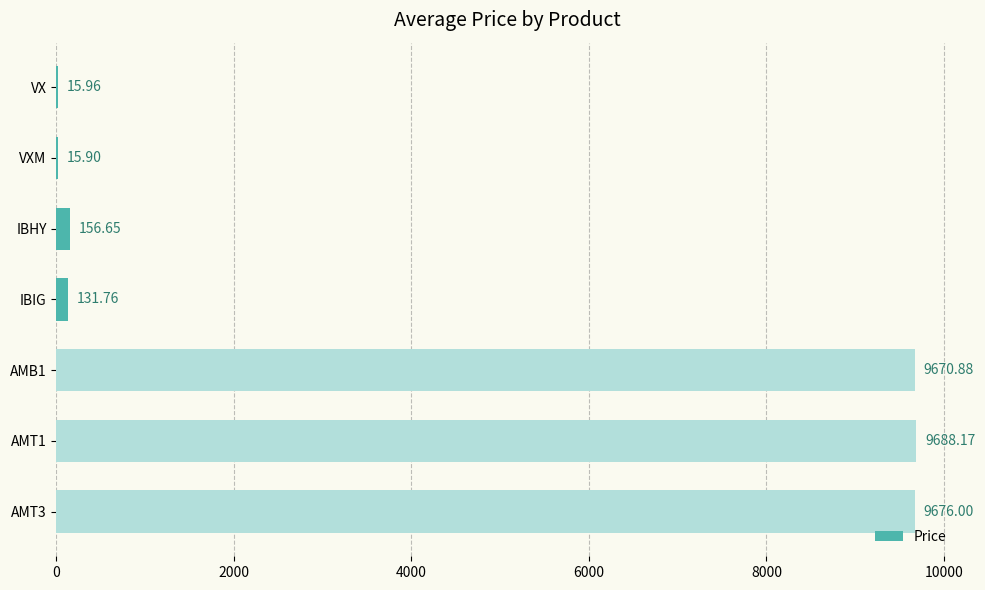

At which label is the value closest to 4852?

IBHY